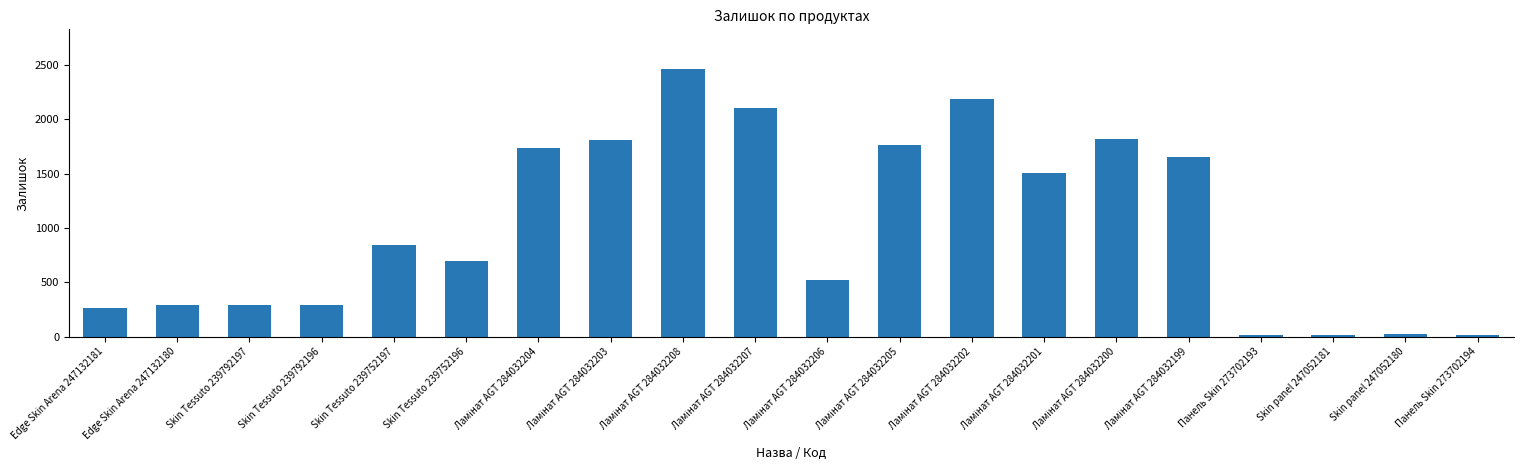

What value does the data have at Edge Skin Arena 247132180?

290